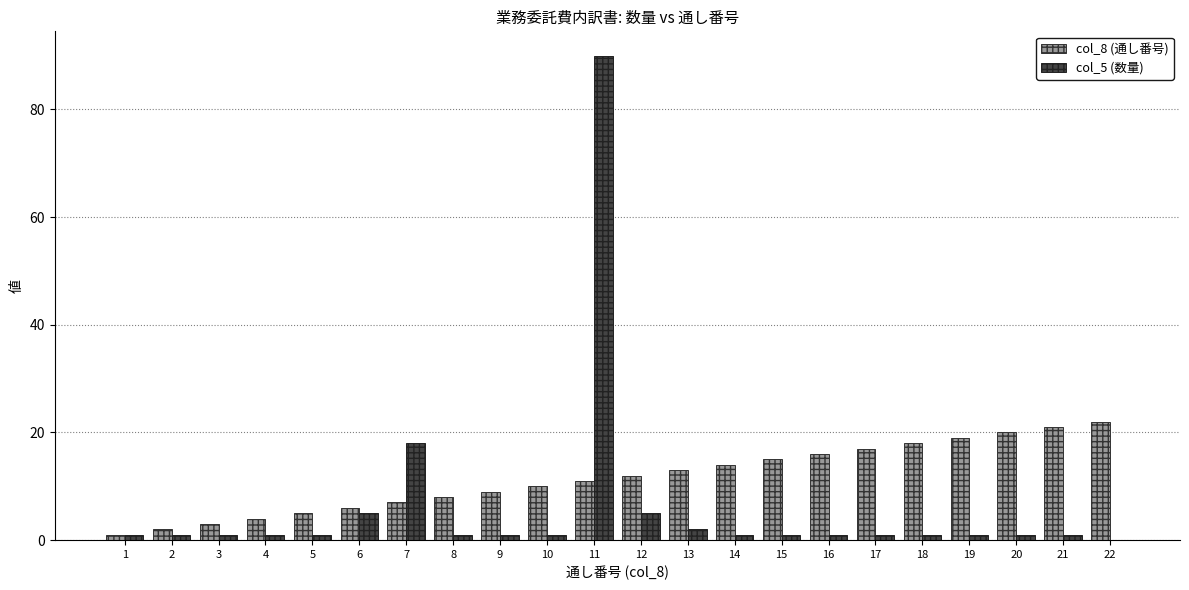

What is the maximum value shown in the chart?

90